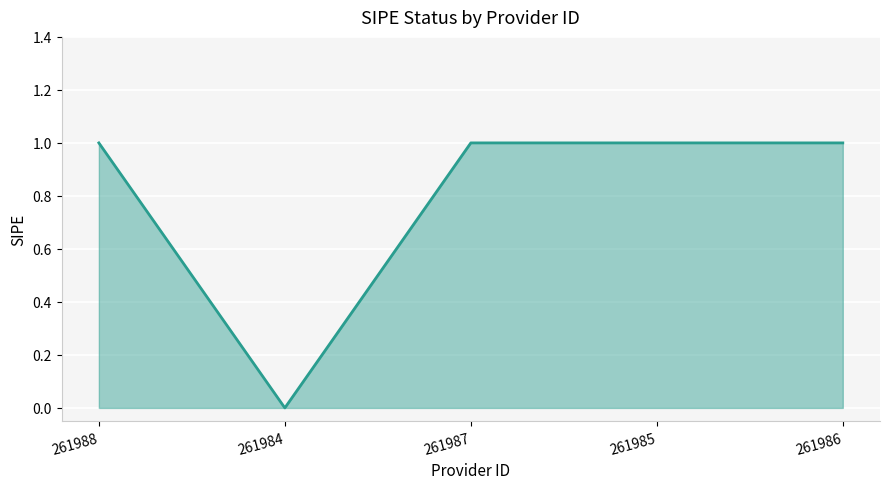

The chart shows a value of 1 at 261988. True or false?

True